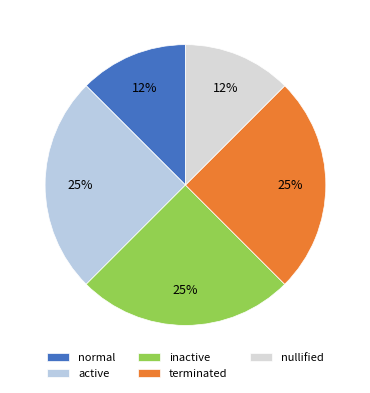

Rank the categories by value from lowest to highest.

normal, nullified, active, inactive, terminated